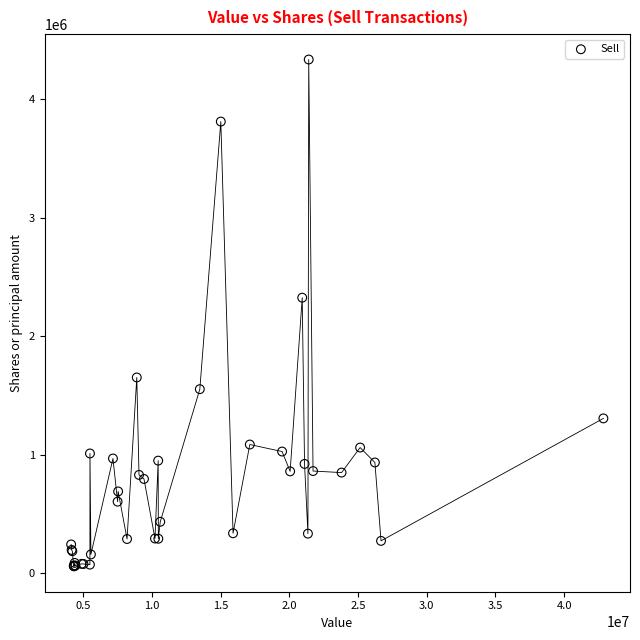

What Y value in the scatter plot is closest to 2195085?

2323914